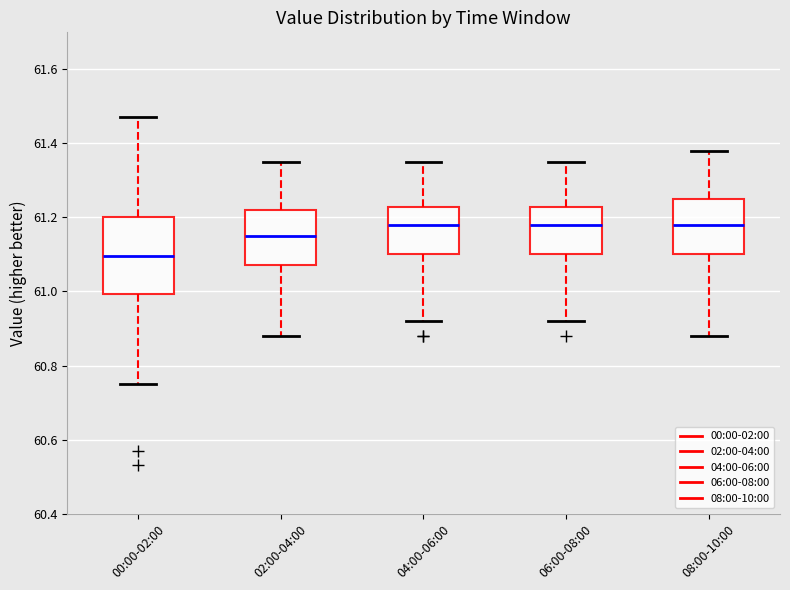

Reading left to right, transcribe this box plot: for each box, give where its median line is, the range the box spans, and where its two whiskers end, as read against the y-axis. The values are not printed on the chart, so give them approximately, as read against the axis.

00:00-02:00: median 61.10, box 61.00 to 61.20, whiskers 60.76 to 61.48
02:00-04:00: median 61.16, box 61.08 to 61.22, whiskers 60.88 to 61.36
04:00-06:00: median 61.18, box 61.10 to 61.22, whiskers 60.92 to 61.36
06:00-08:00: median 61.18, box 61.10 to 61.22, whiskers 60.92 to 61.36
08:00-10:00: median 61.18, box 61.10 to 61.26, whiskers 60.88 to 61.38